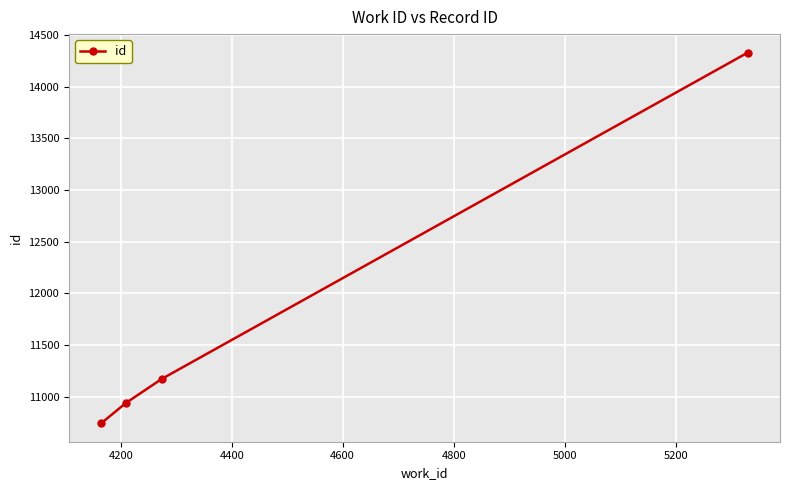

Reading left to right, transcribe all the data shown in this chart.

10742	10937	11171	14330